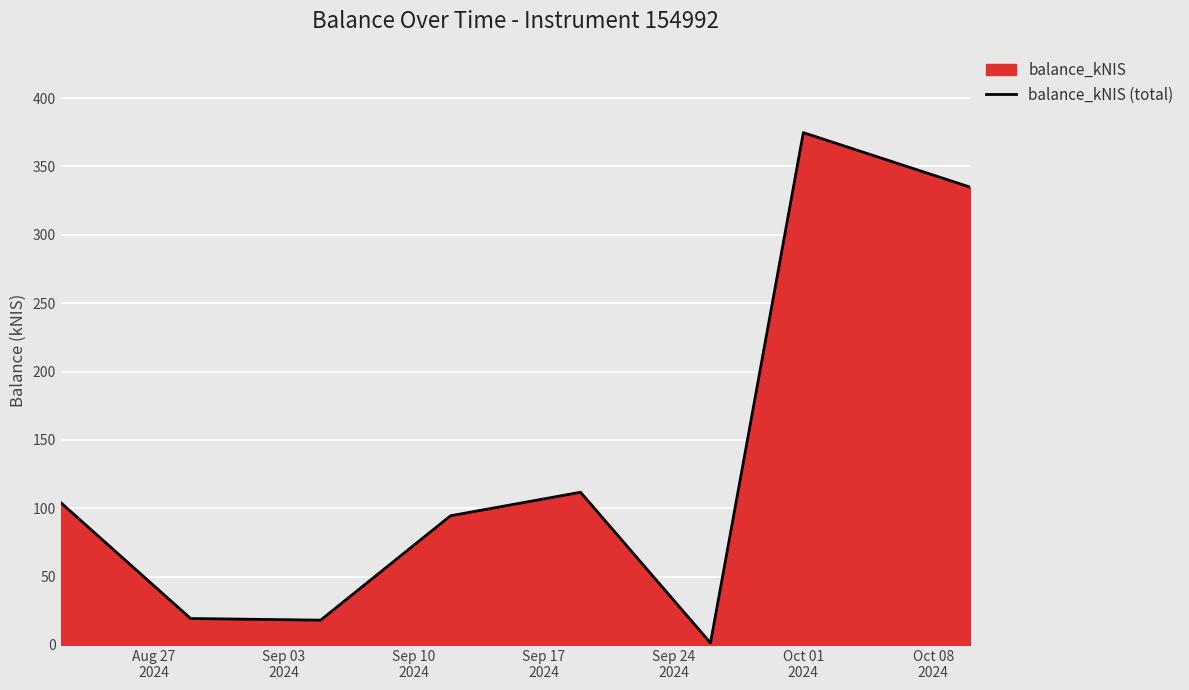

How many lines are shown in the chart?

1